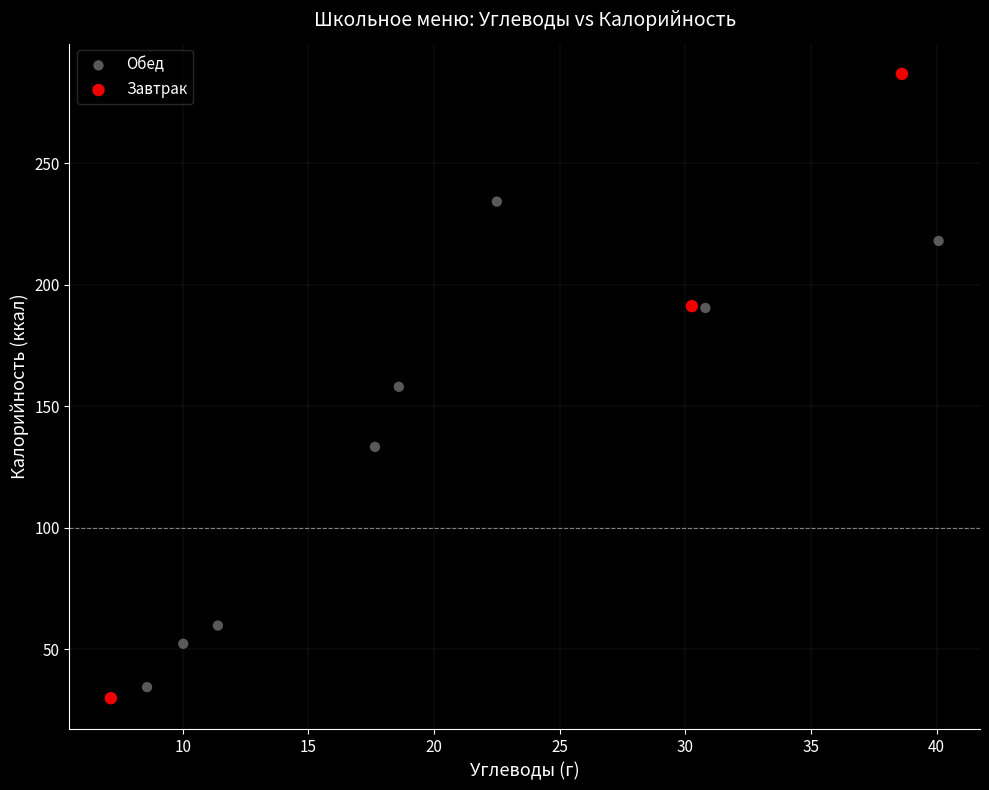

Which series reaches the maximum Y coordinate?

Завтрак